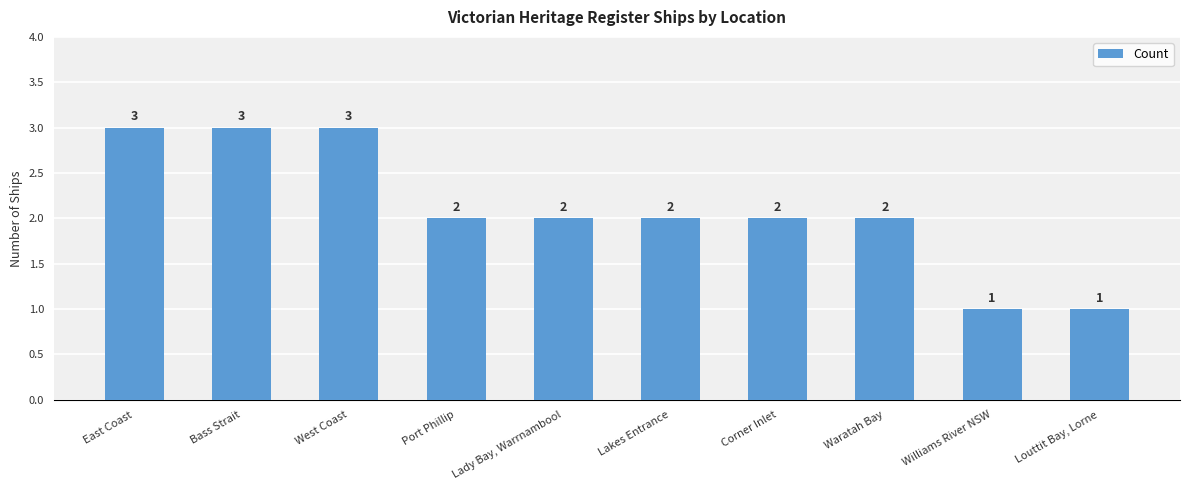

Read the value at West Coast.

3